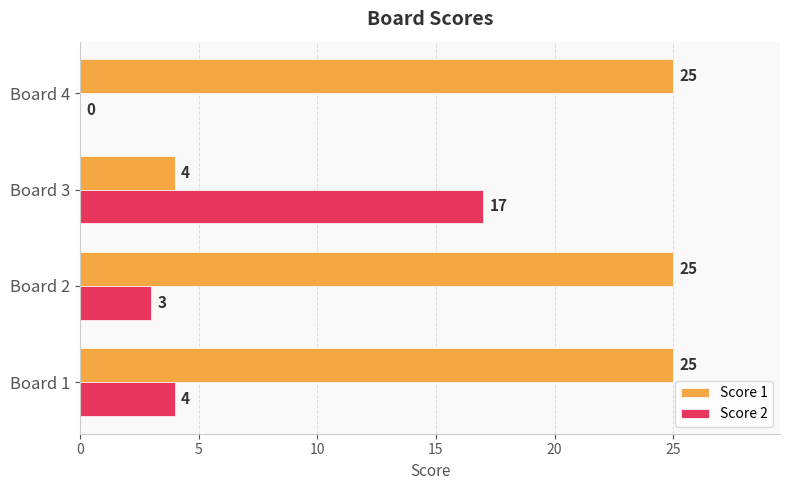

What is the maximum value for Score 1?

25